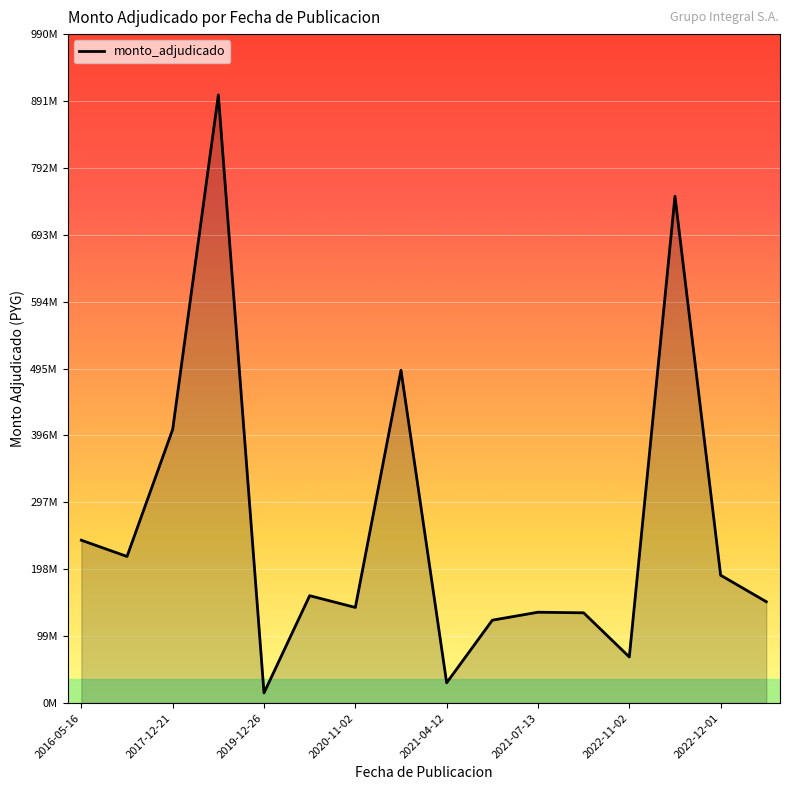

Does the chart have visible grid lines?

Yes